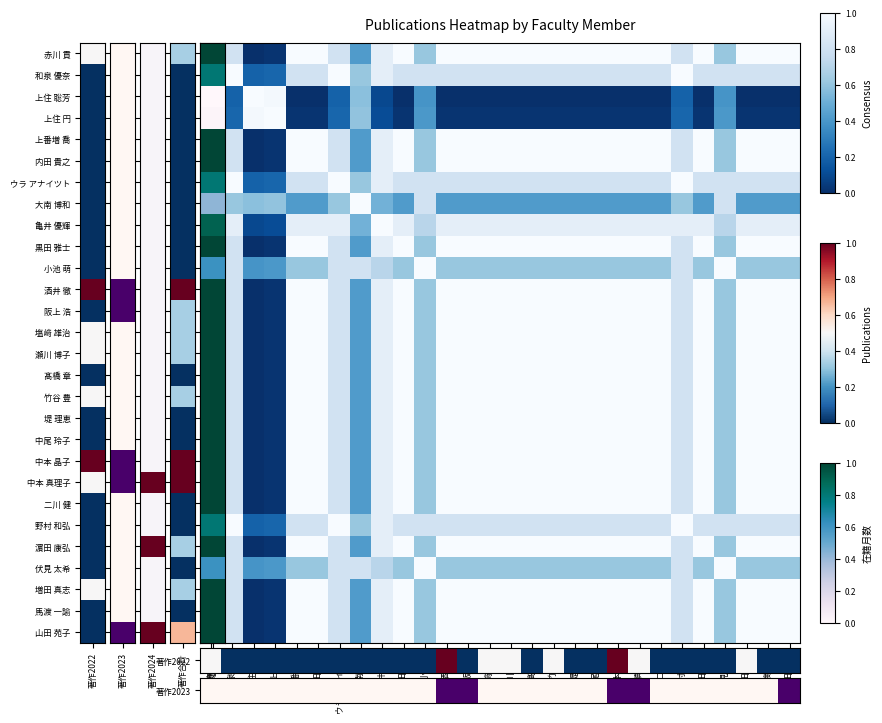

At which category does the chart reach its minimum across all series?

赤川 貢